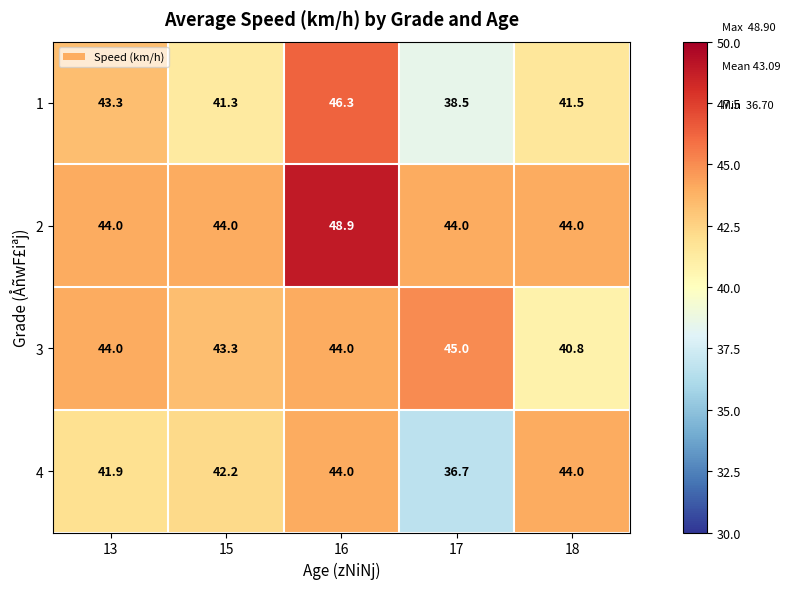

Reading left to right, transcribe all the data shown in this chart.

1: 13=43.3	15=41.3	16=46.3	17=38.5	18=41.5
2: 13=44.0	15=44.0	16=48.9	17=44.0	18=44.0
3: 13=44.0	15=43.3	16=44.0	17=45.0	18=40.8
4: 13=41.9	15=42.2	16=44.0	17=36.7	18=44.0